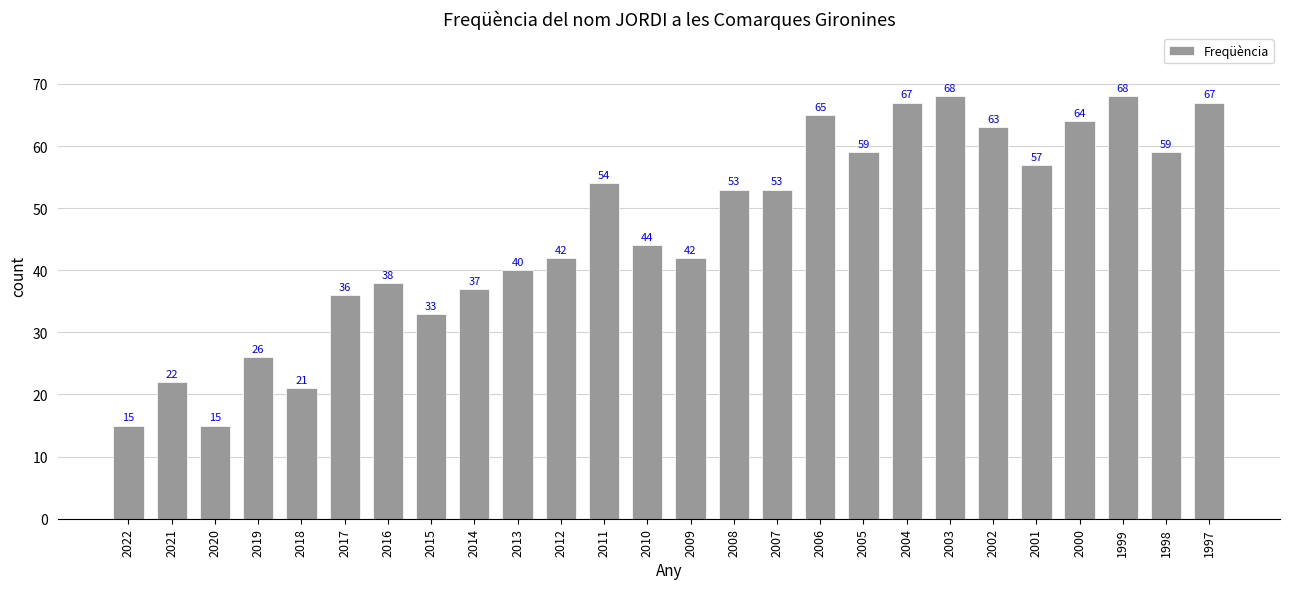

Is it true that the value at 2006 is 28?

False